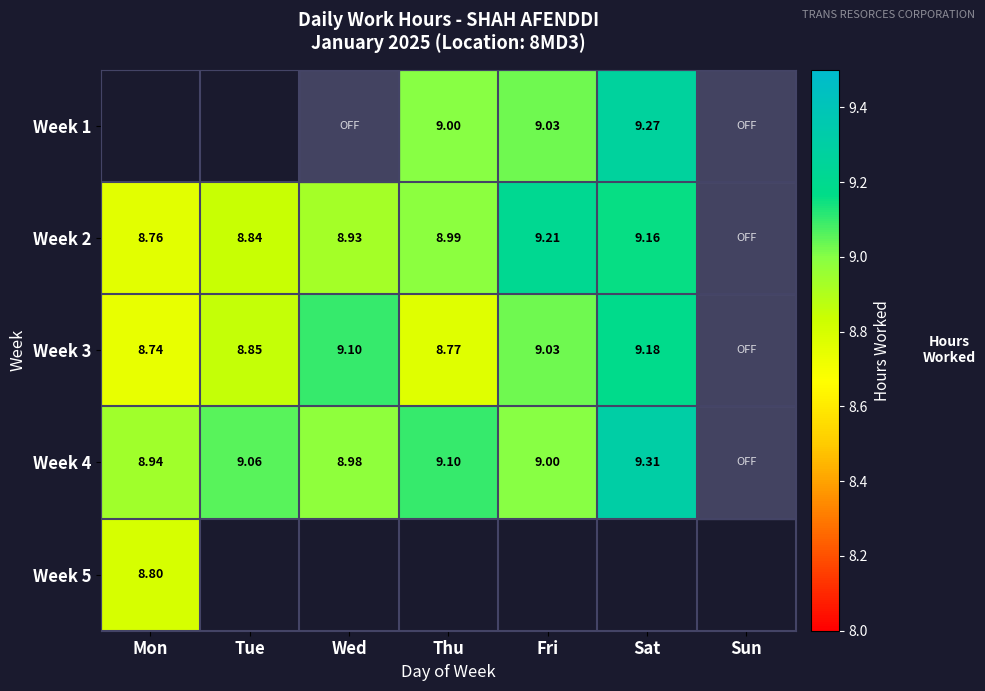

Is the value of Week 4 at Thu greater than the value of Week 2 at Tue?

Yes